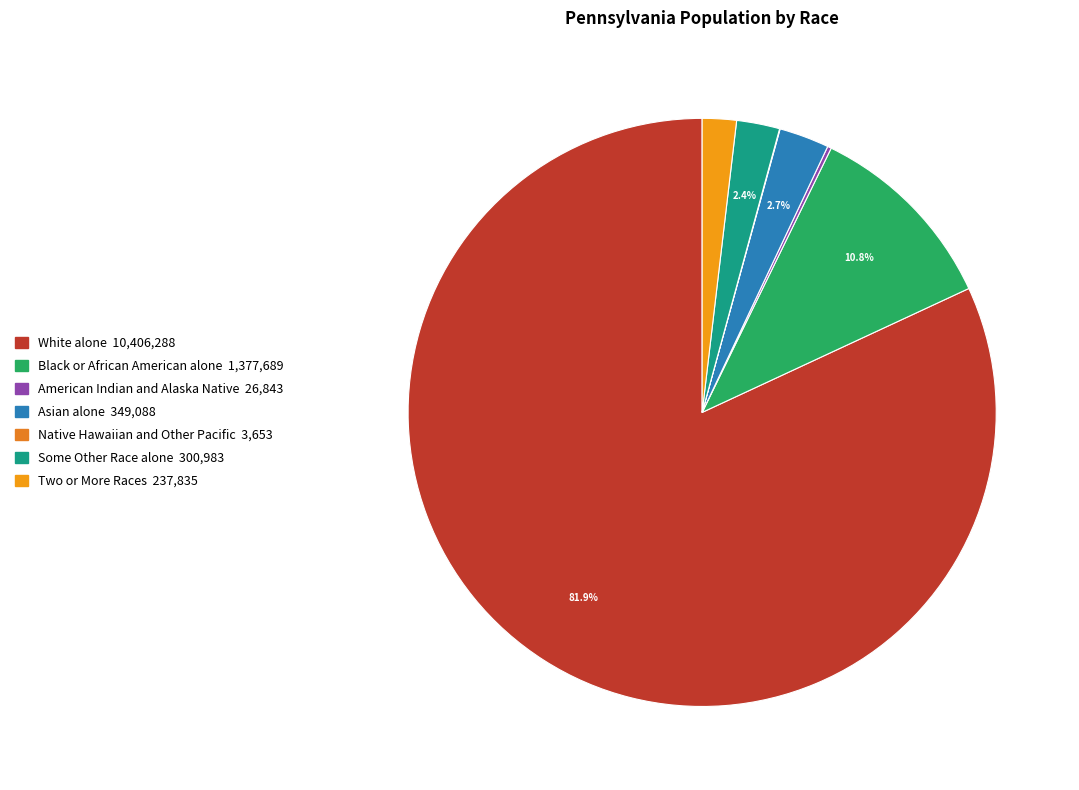

What percentage do Two or More Races and Asian alone together represent?

4.6%